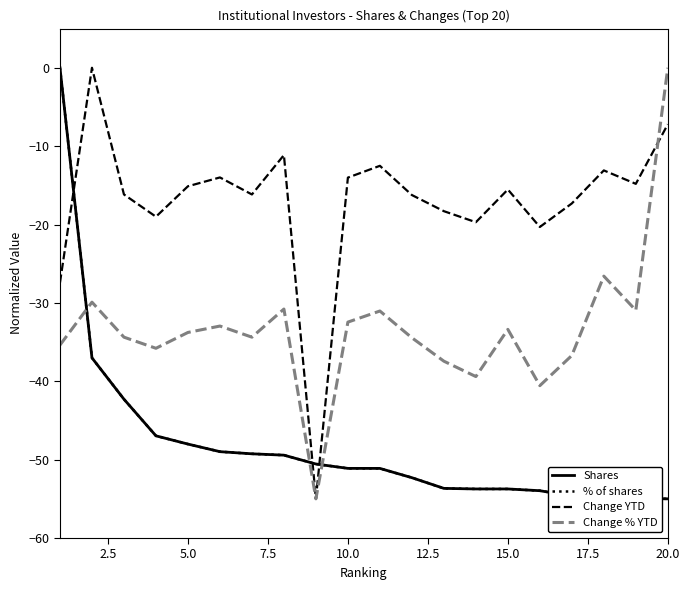

What are all the series names shown in the legend?

Shares, % of shares, Change YTD, Change % YTD